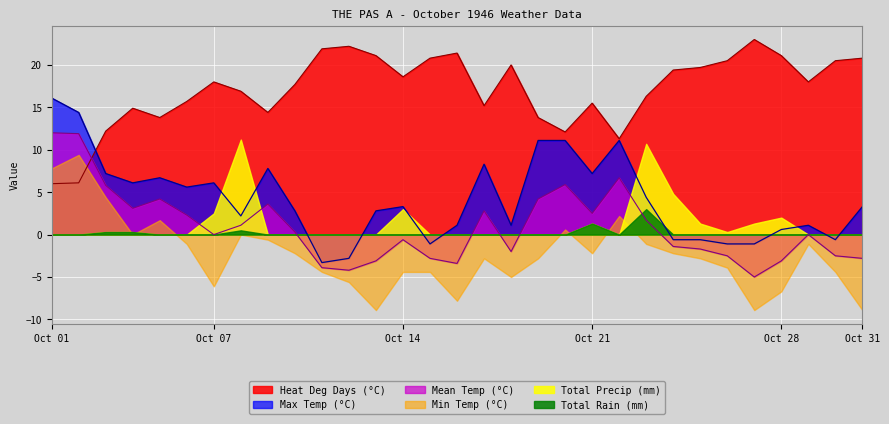

The value of Max Temp (°C) at Oct 01 is 5.9. True or false?

False